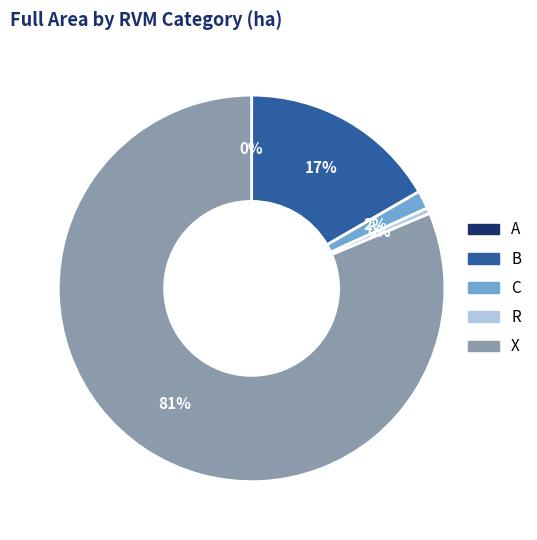

To the nearest percent, what is the average slice percentage?

20%